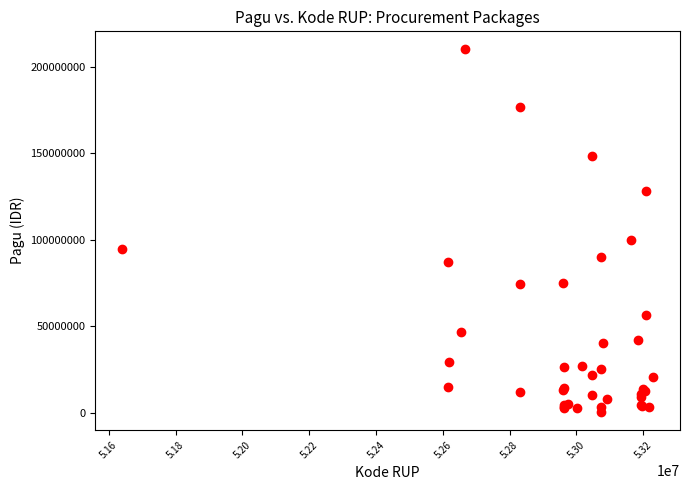

What Y value in the scatter plot is closest to 105235225?

100000000